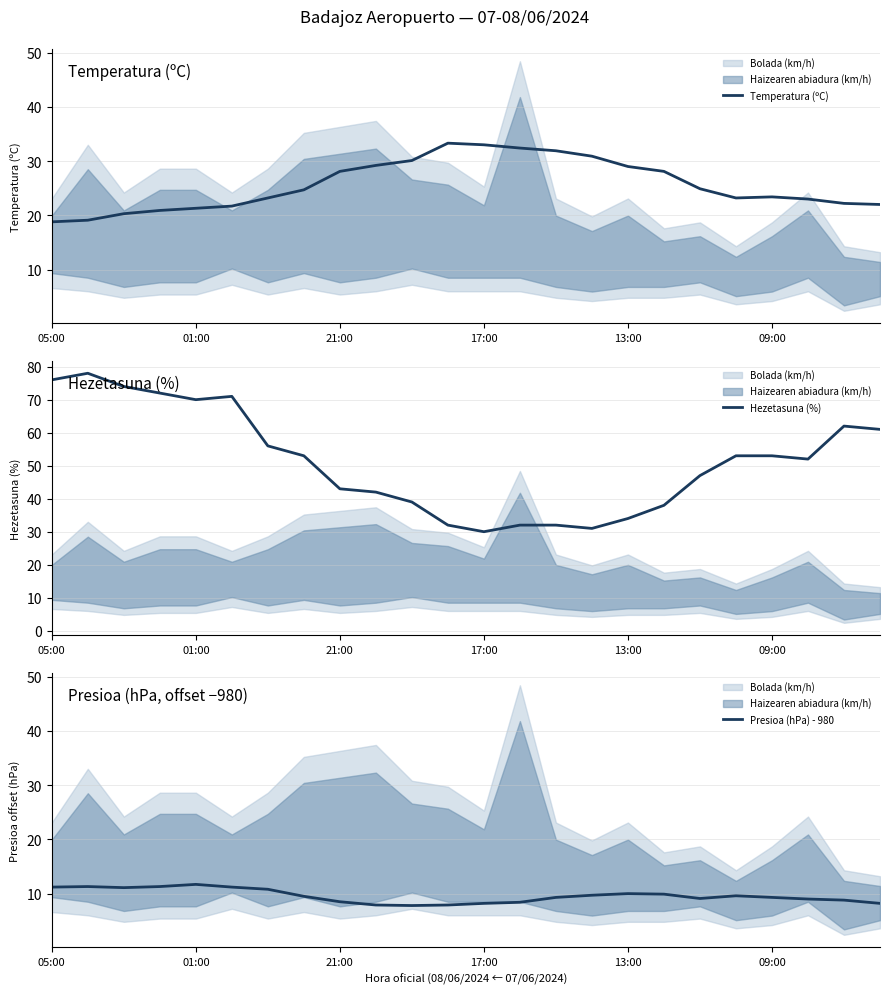

Does the chart display data point markers on the line(s)?

No